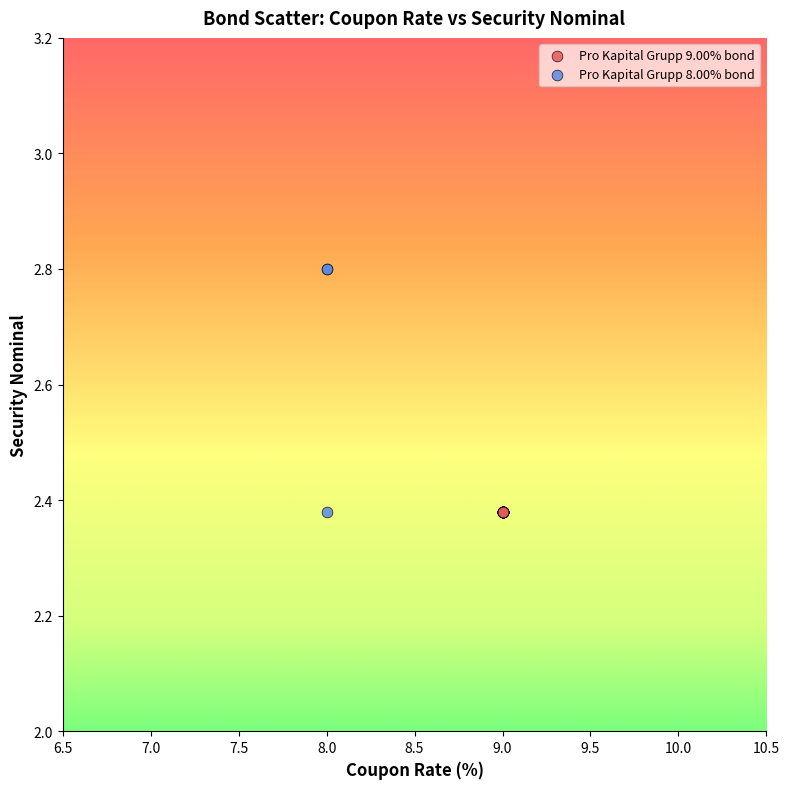

Which series contains the highest Y value?

Pro Kapital Grupp 8.00% bond